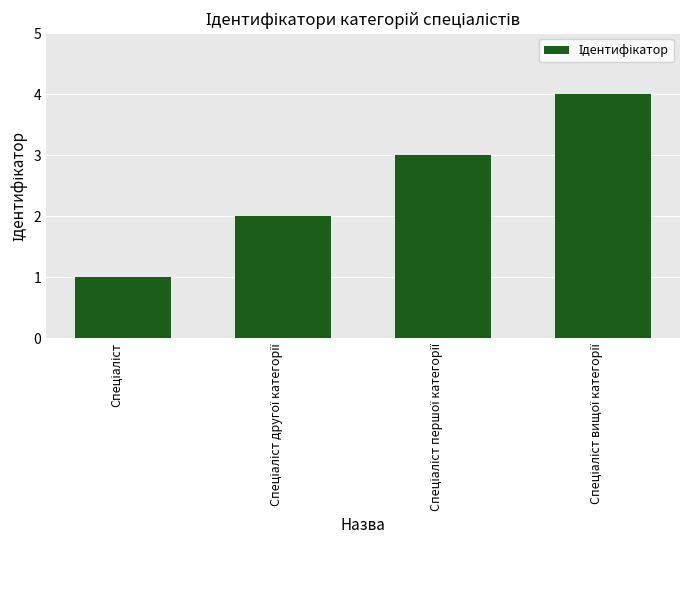

What is the maximum value shown in the chart?

4